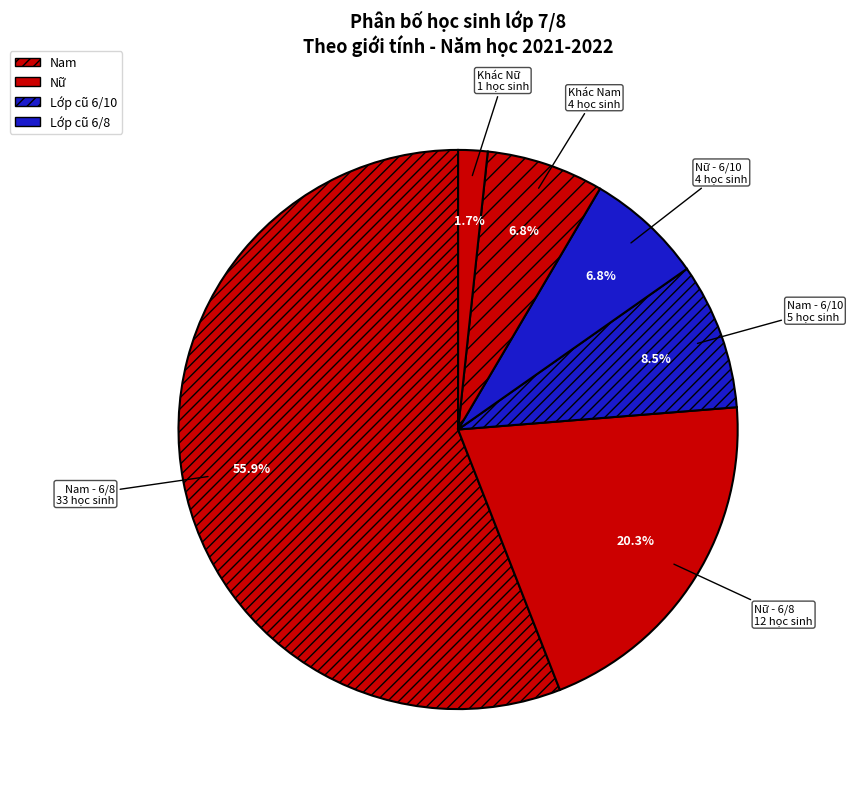

Which slice represents more than half of the pie?

Nam - 6/8